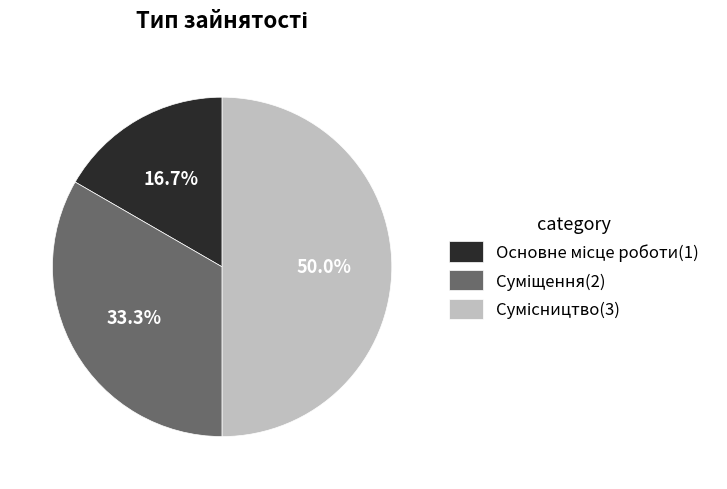

Is it true that Основне місце роботи is 31% of the pie?

False